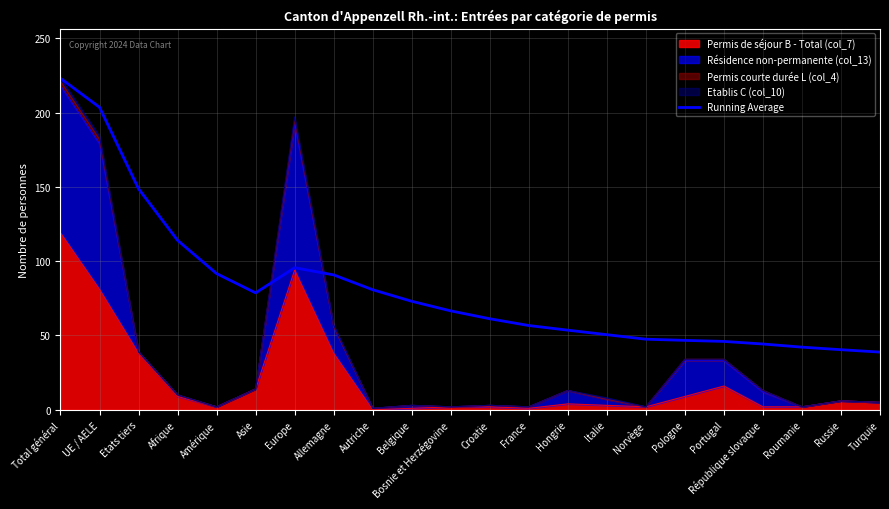

How many values are below 66?

11